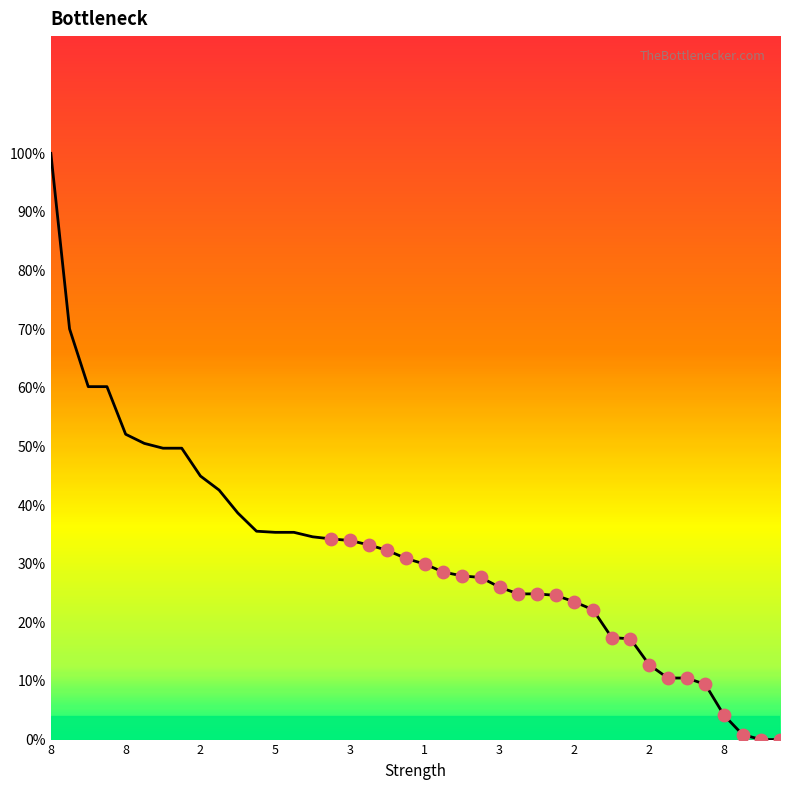

What is the difference between the maximum and minimum values?

100.0